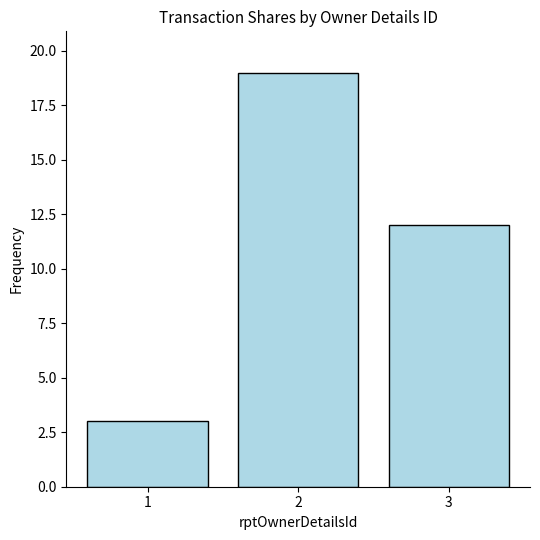

What is the sum of the values at 2 and 3?

31